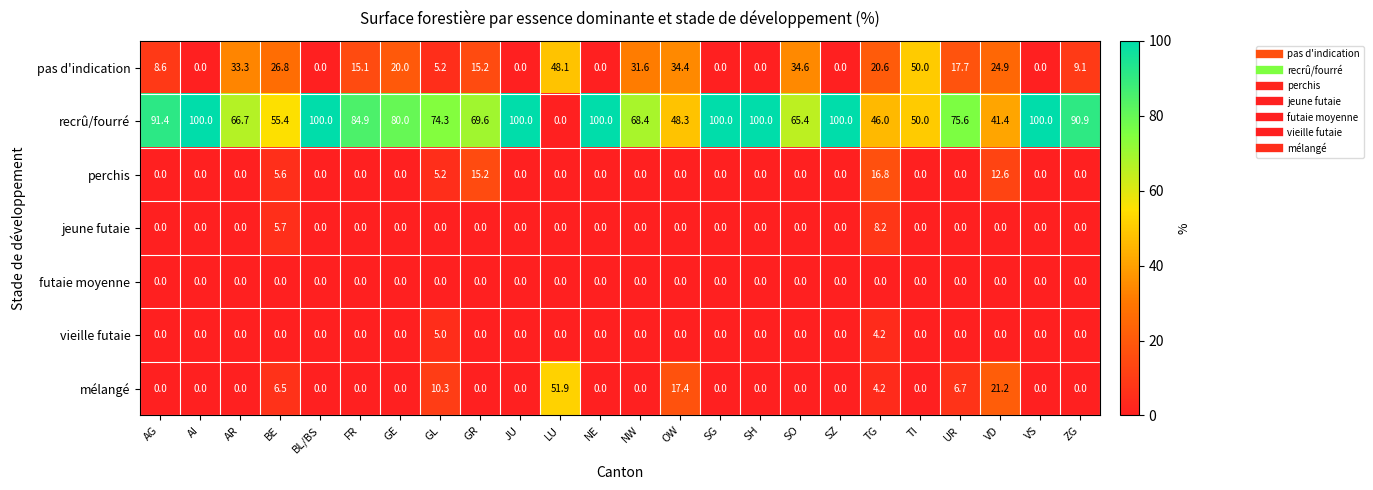

At how many categories does at least one series exceed 39?

24